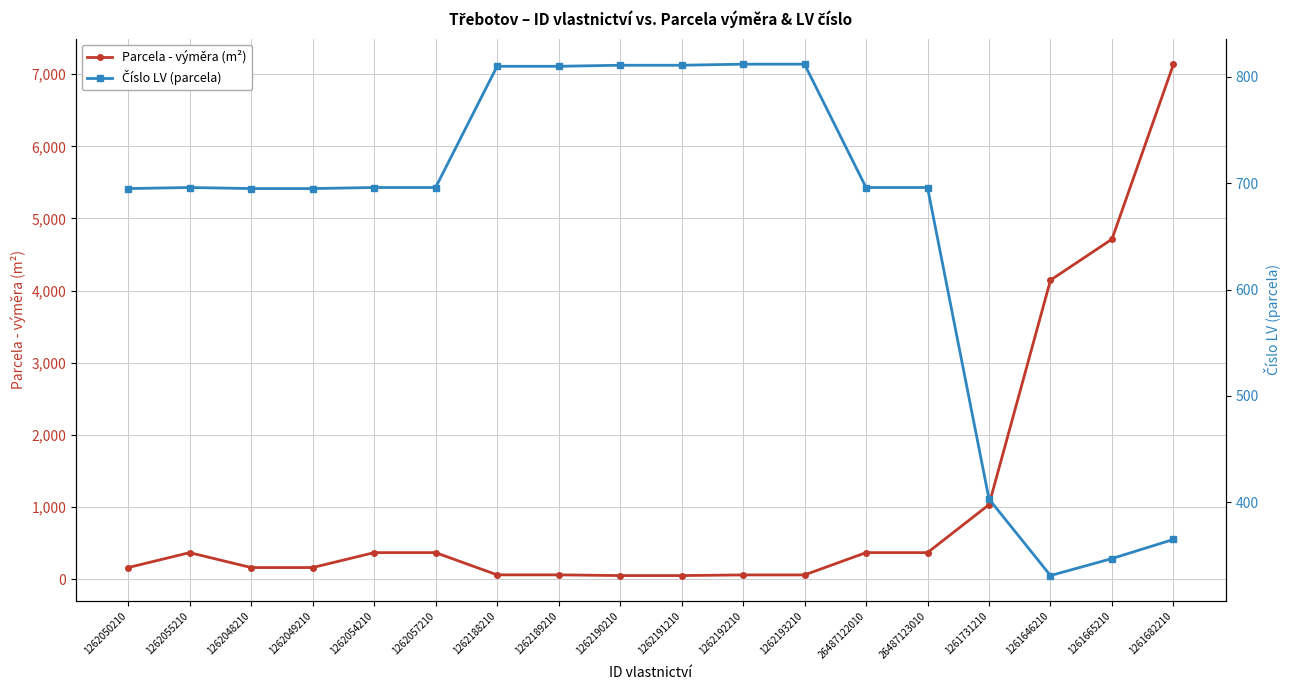

Rank the series at 1262054210 from highest to lowest value.

Číslo LV (parcela), Parcela - výměra (m²)